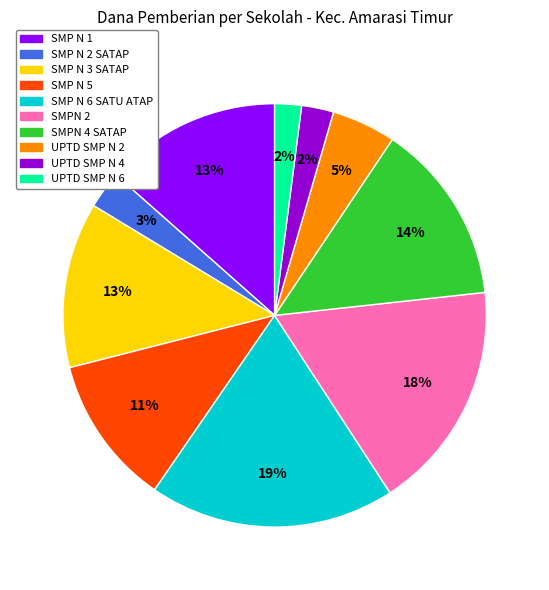

Is there any slice that represents more than half of the pie?

No